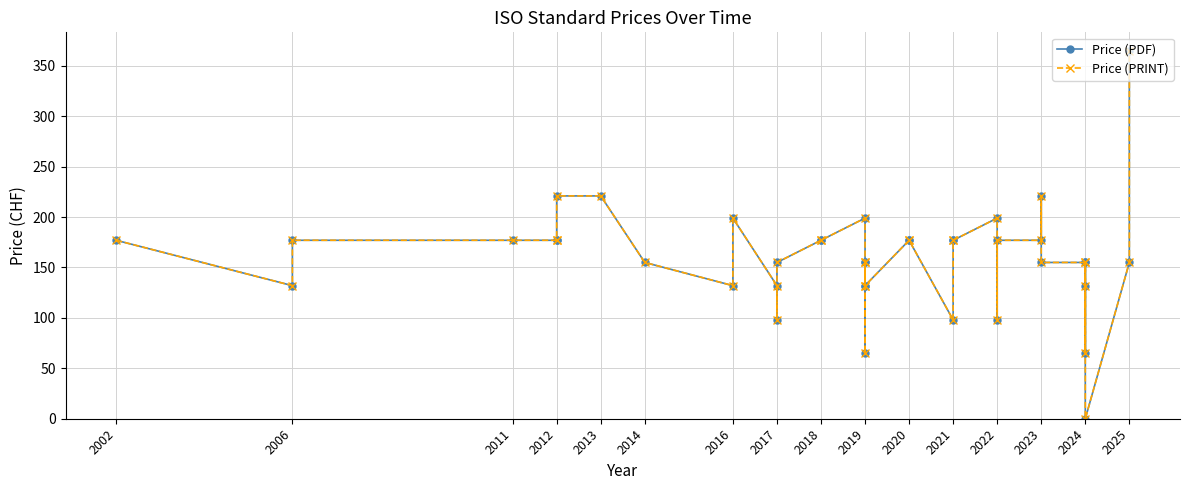

Reading left to right, transcribe all the data shown in this chart.

Price (PDF): 177	132	177	177	177	177	221	221	155	132	199	132	98	155	177	177	199	132	155	155	65	132	177	177	98	177	177	199	98	177	177	221	155	155	65	132	155	0	155	365
Price (PRINT): 177	132	177	177	177	177	221	221	155	132	199	132	98	155	177	177	199	132	155	155	65	132	177	177	98	177	177	199	98	177	177	221	155	155	65	132	155	0	155	365